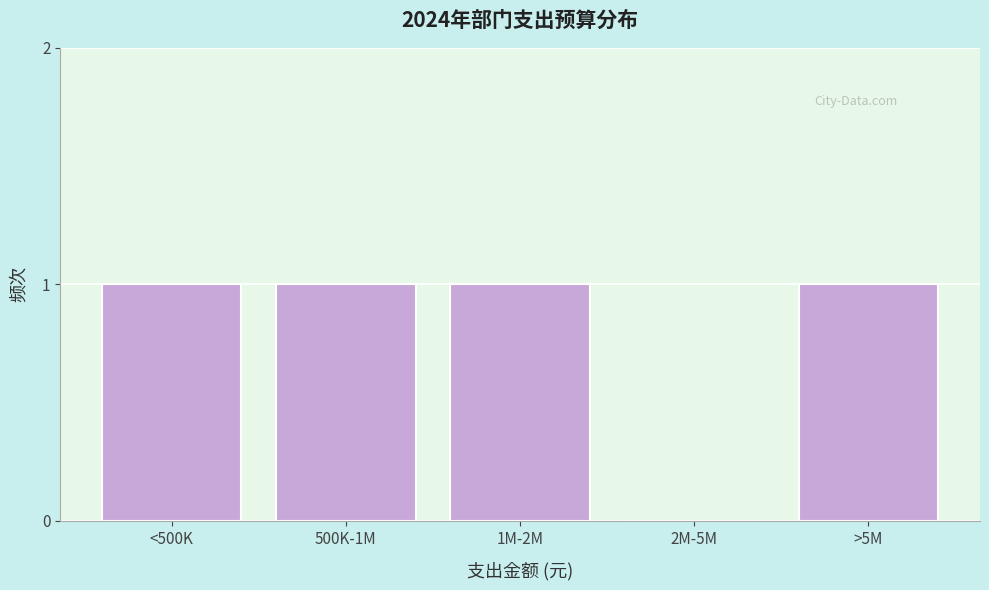

Reading left to right, extract all data points from this chart.

<500K=1	500K-1M=1	1M-2M=1	2M-5M=0	>5M=1